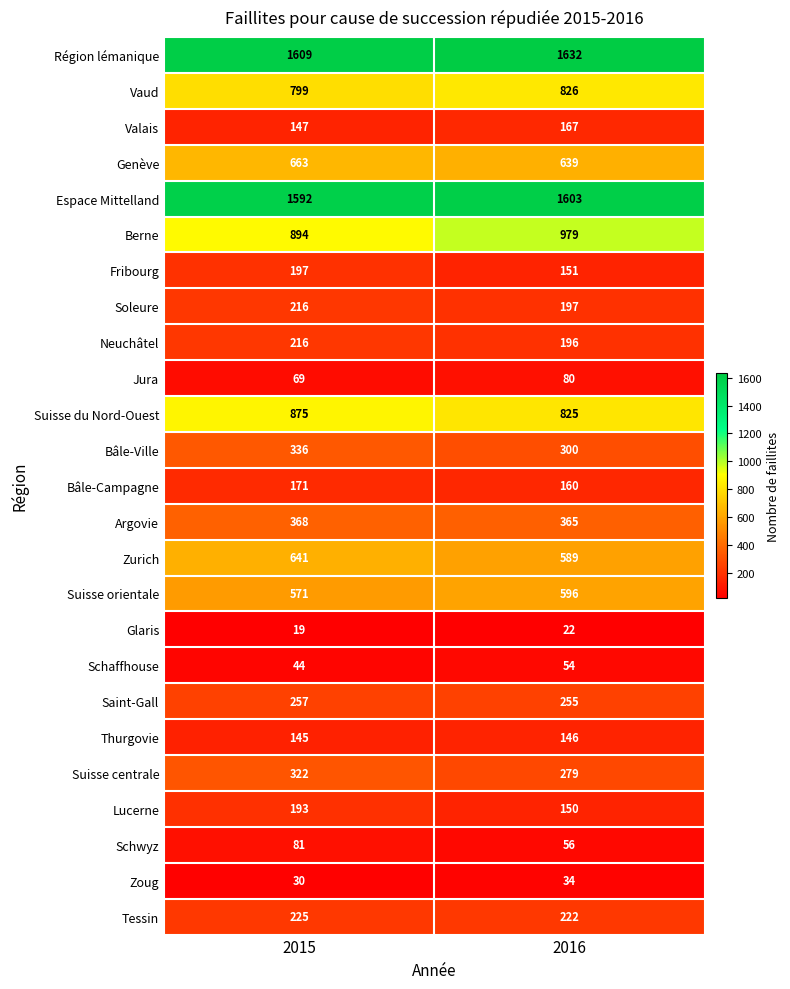

What is the highest value of the Thurgovie series?

146